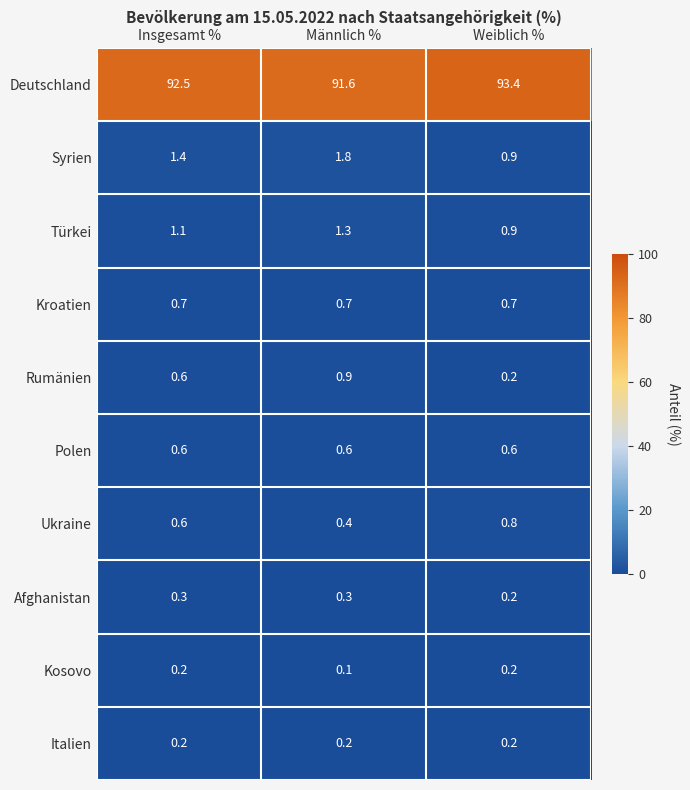

Reading left to right, transcribe all the data shown in this chart.

Deutschland: 92.5	91.6	93.4
Syrien: 1.4	1.8	0.9
Türkei: 1.1	1.3	0.9
Kroatien: 0.7	0.7	0.7
Rumänien: 0.6	0.9	0.2
Polen: 0.6	0.6	0.6
Ukraine: 0.6	0.4	0.8
Afghanistan: 0.3	0.3	0.2
Kosovo: 0.2	0.1	0.2
Italien: 0.2	0.2	0.2